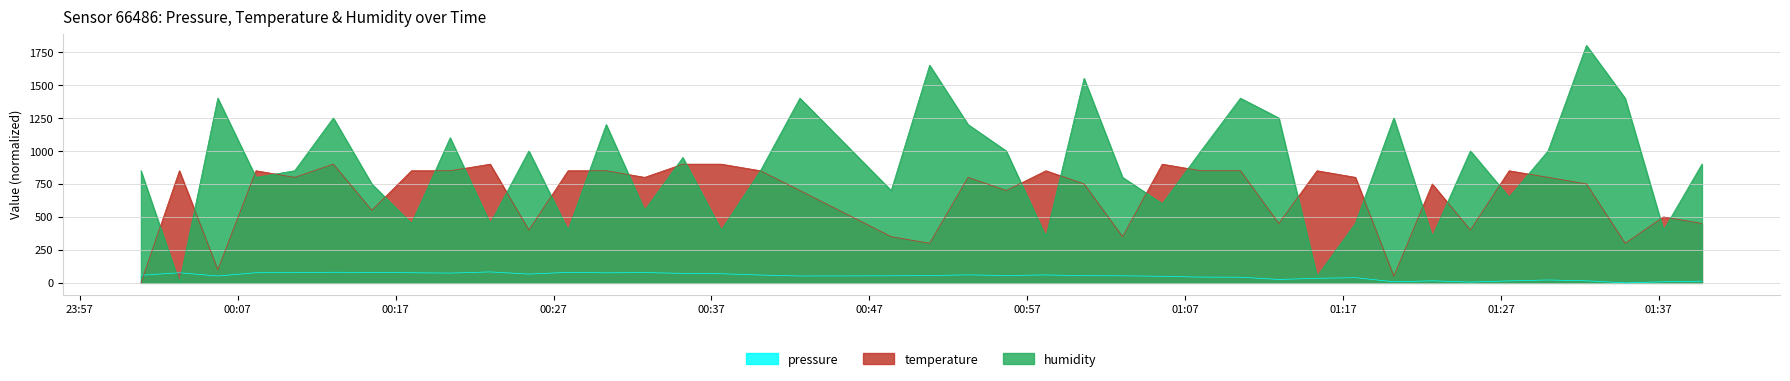

What is the highest value of the humidity series?

1800.0